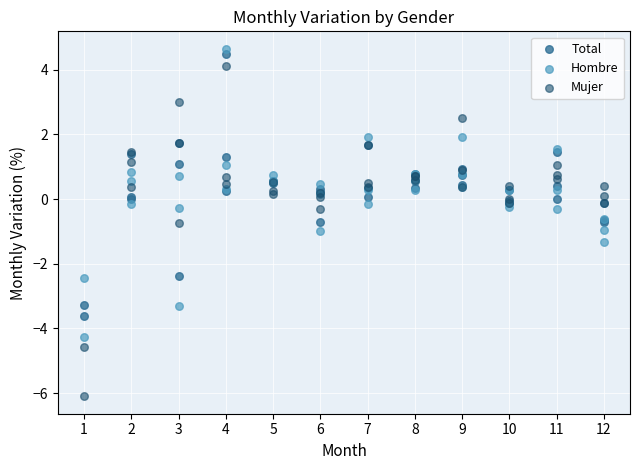

What is the X range (max minus min) for the scatter plot?

11.0